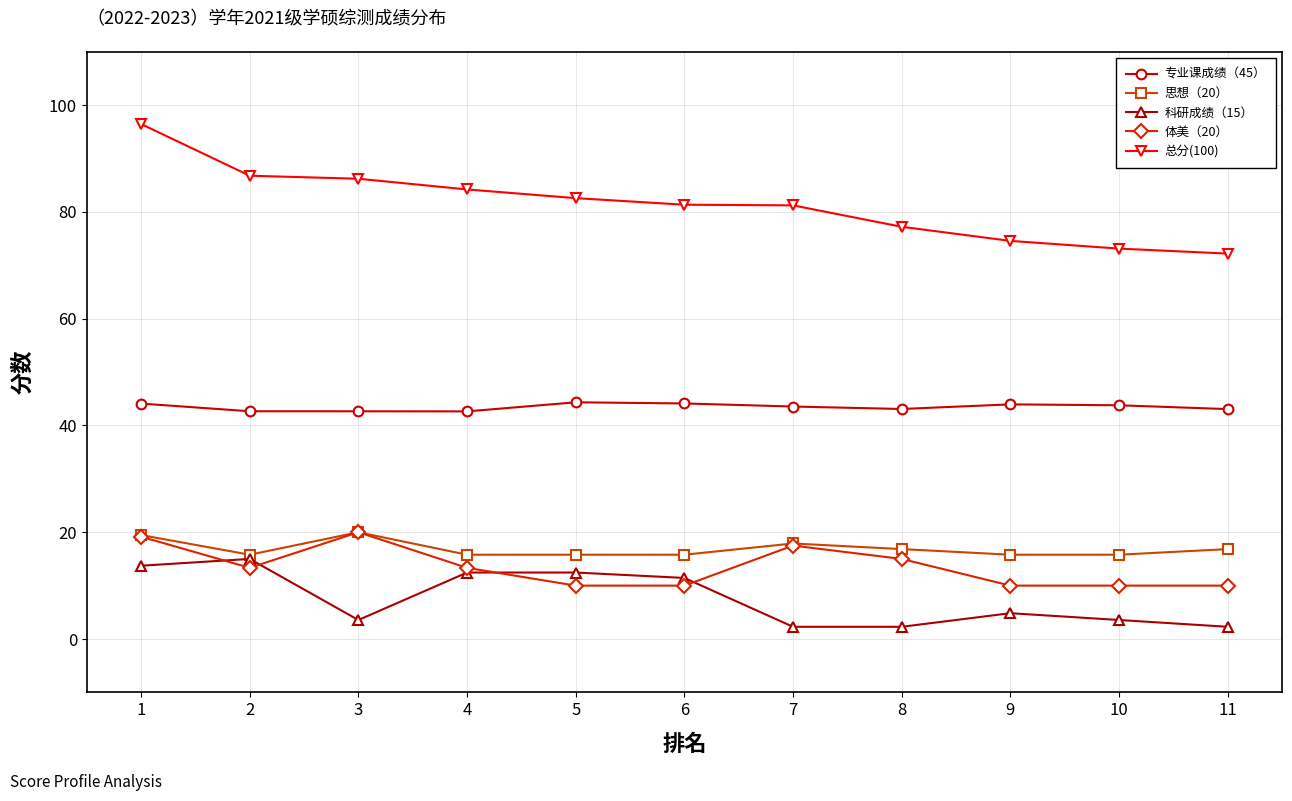

What is the difference between the 体美（20） values at 2 and 10?

3.3